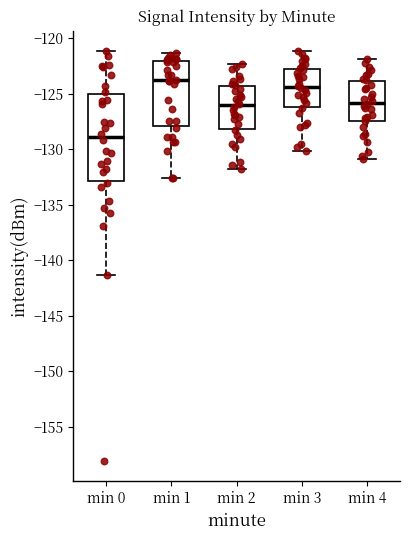

Reading left to right, transcribe this box plot: for each box, give where its median line is, the range the box spans, and where its two whiskers end, as read against the y-axis. The values are not printed on the chart, so give them approximately, as read against the axis.

min 0: median -129.0, box -133.0 to -125.0, whiskers -141.5 to -121.0
min 1: median -124.0, box -128.0 to -122.0, whiskers -132.5 to -121.5
min 2: median -126.0, box -128.0 to -124.5, whiskers -132.0 to -122.5
min 3: median -124.5, box -126.0 to -122.5, whiskers -130.0 to -121.0
min 4: median -126.0, box -127.5 to -124.0, whiskers -131.0 to -122.0